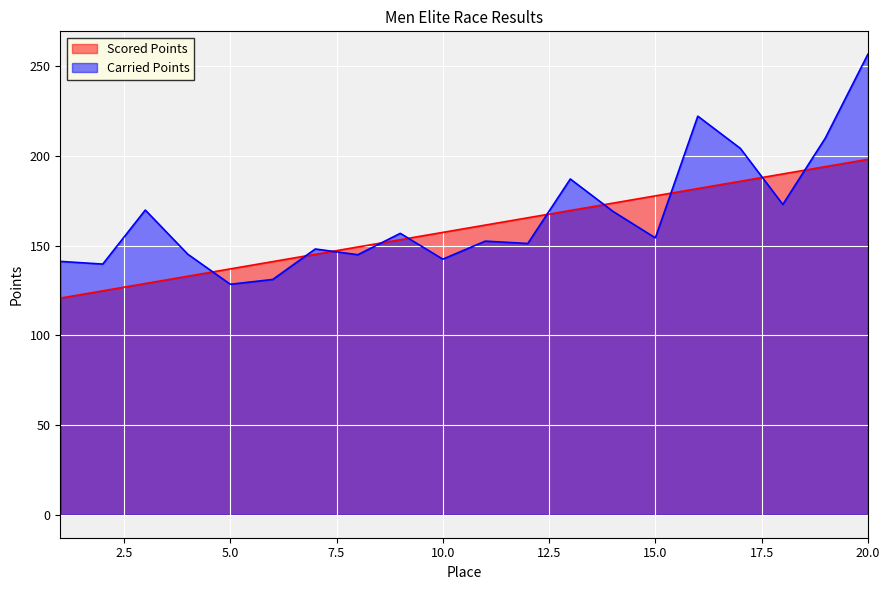

How many data points in Scored Points are less than 161?

10